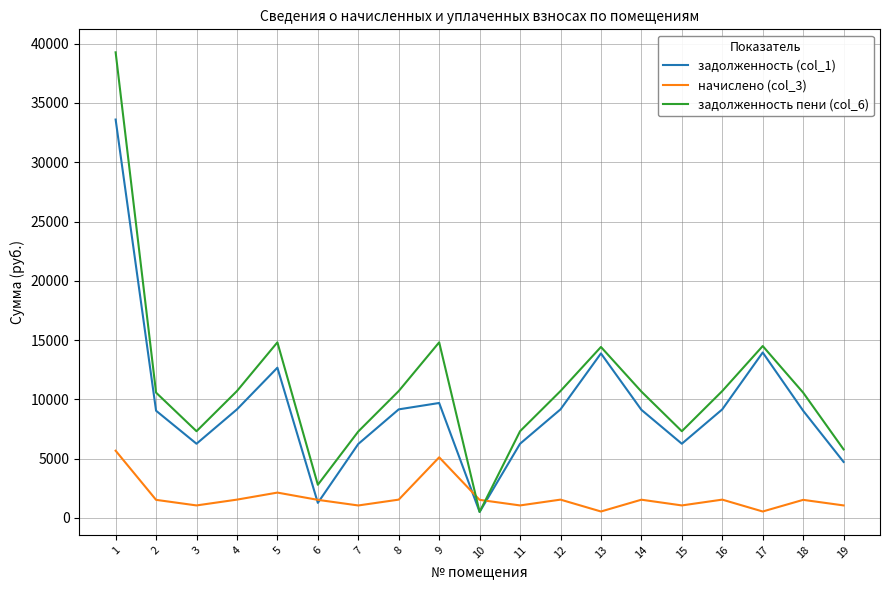

What is the spread (max minus min) of values at 2?

9043.2